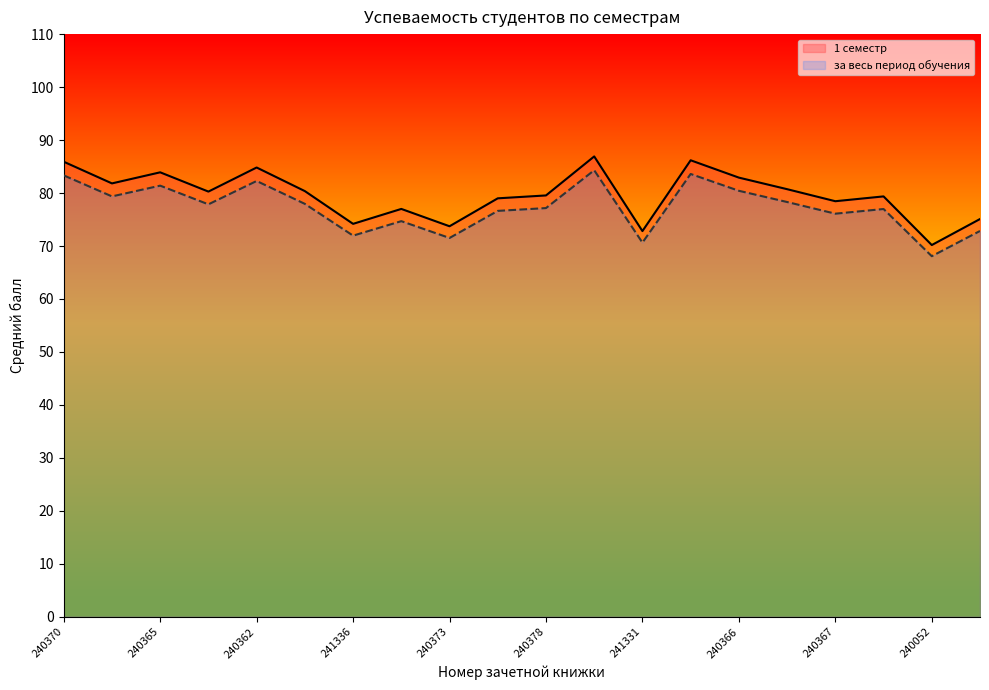

Where is the first local minimum for 1 семестр?

240371